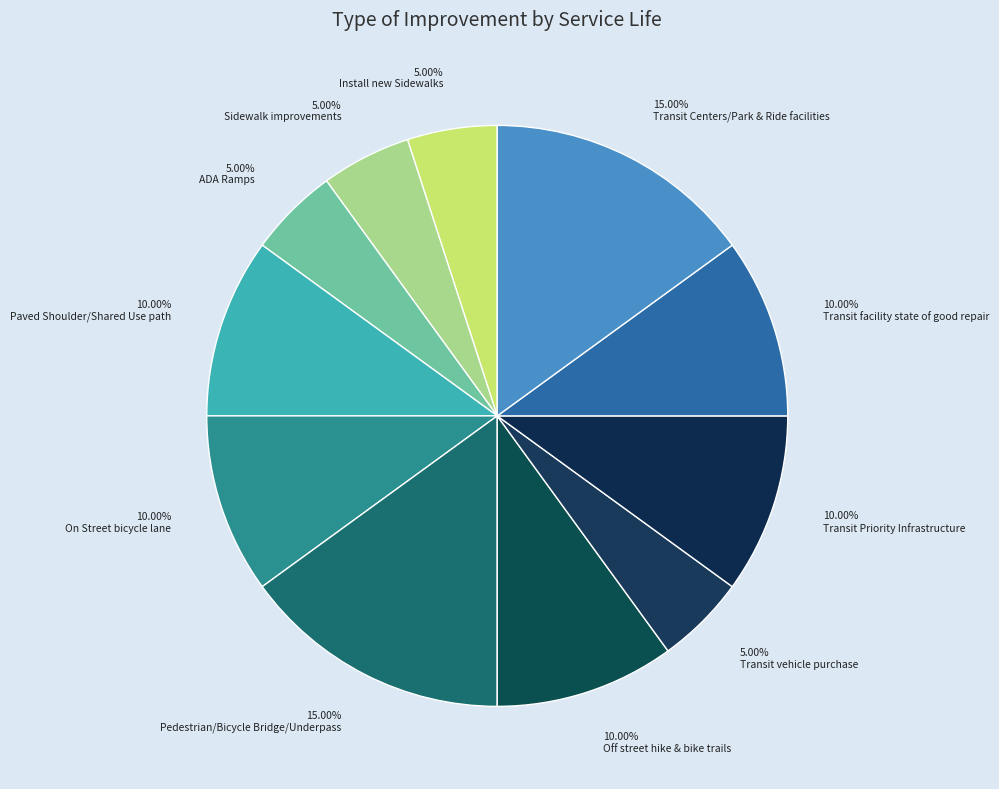

How many slices are in this pie chart?

11